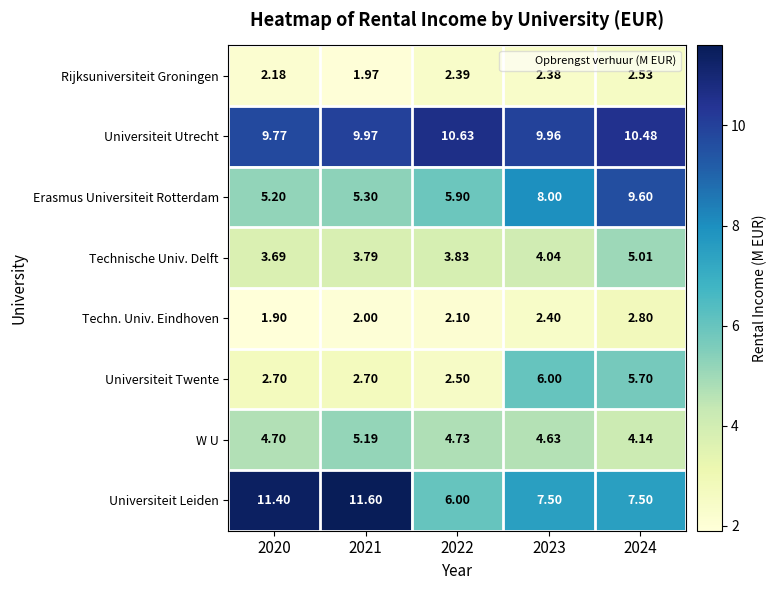

At 2024, list the series in order from largest to smallest.

Universiteit Utrecht, Erasmus Universiteit Rotterdam, Universiteit Leiden, Universiteit Twente, Technische Univ. Delft, W U, Techn. Univ. Eindhoven, Rijksuniversiteit Groningen